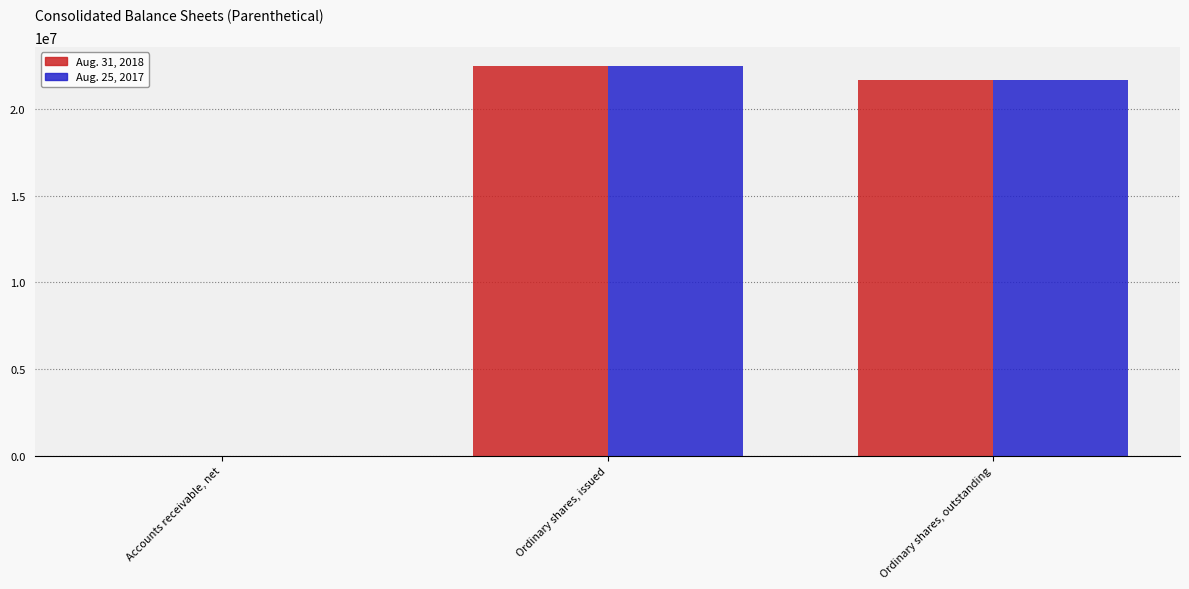

True or false: Aug. 25, 2017 has a value of 22480000 at Ordinary shares, issued.

True